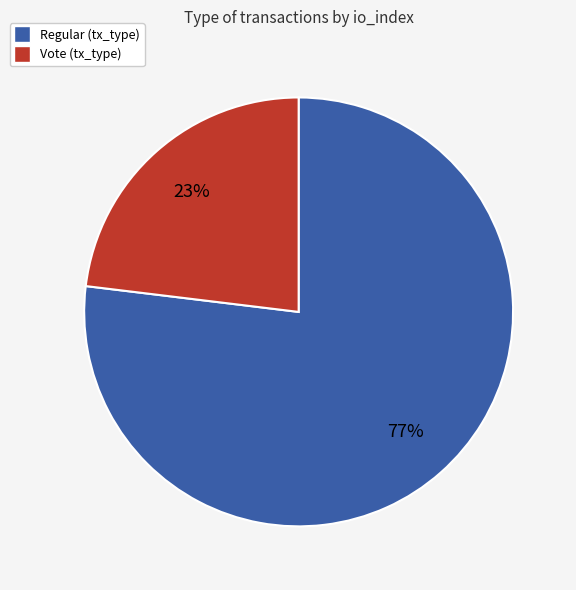

Is there a majority slice in this chart?

Yes